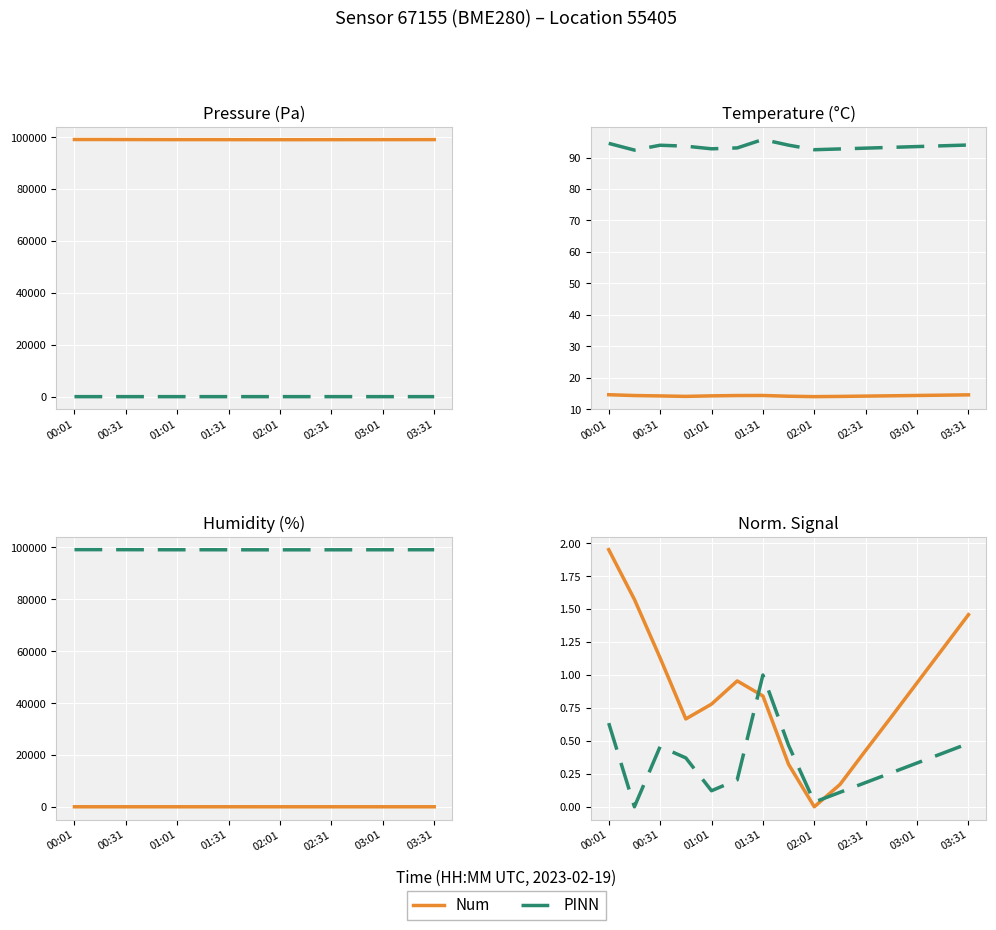

What is the difference between the second highest and minimum values in the pressure series?

65.4